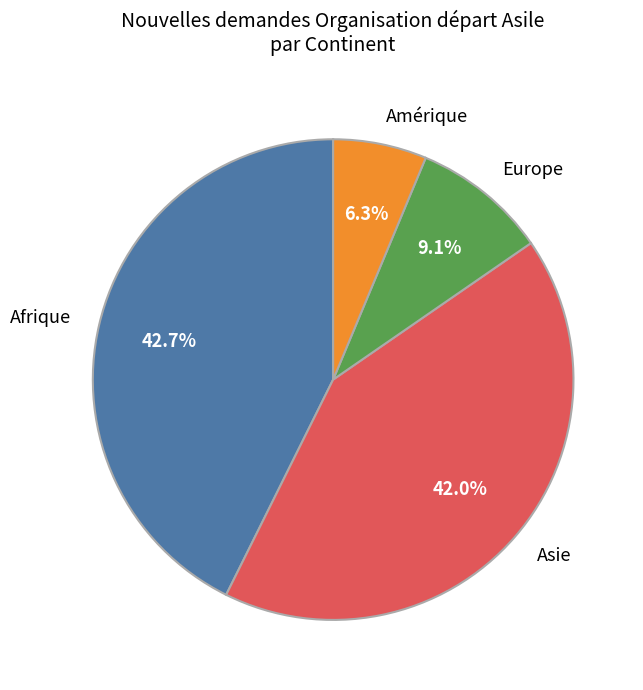

What percentage is the Amérique slice, to the nearest percent?

6%